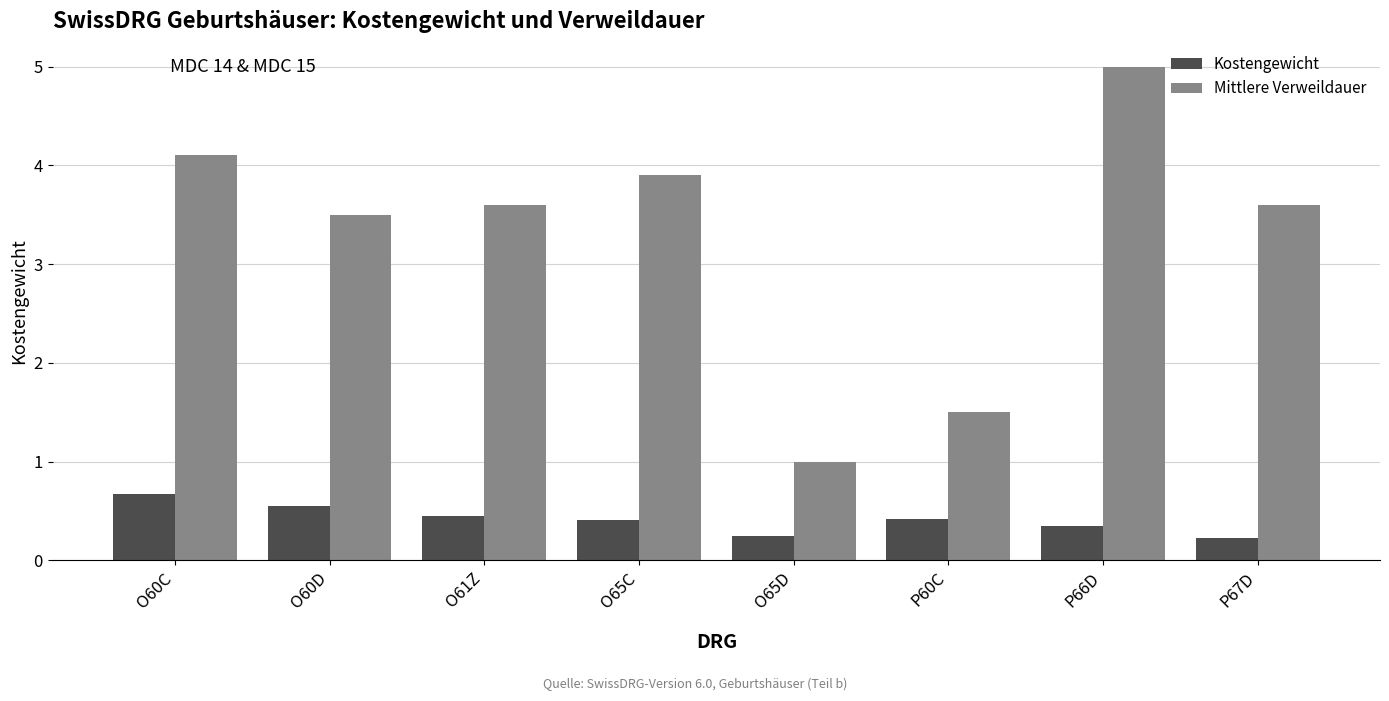

The Kostengewicht series shows 0.5 at O61Z. True or false?

True